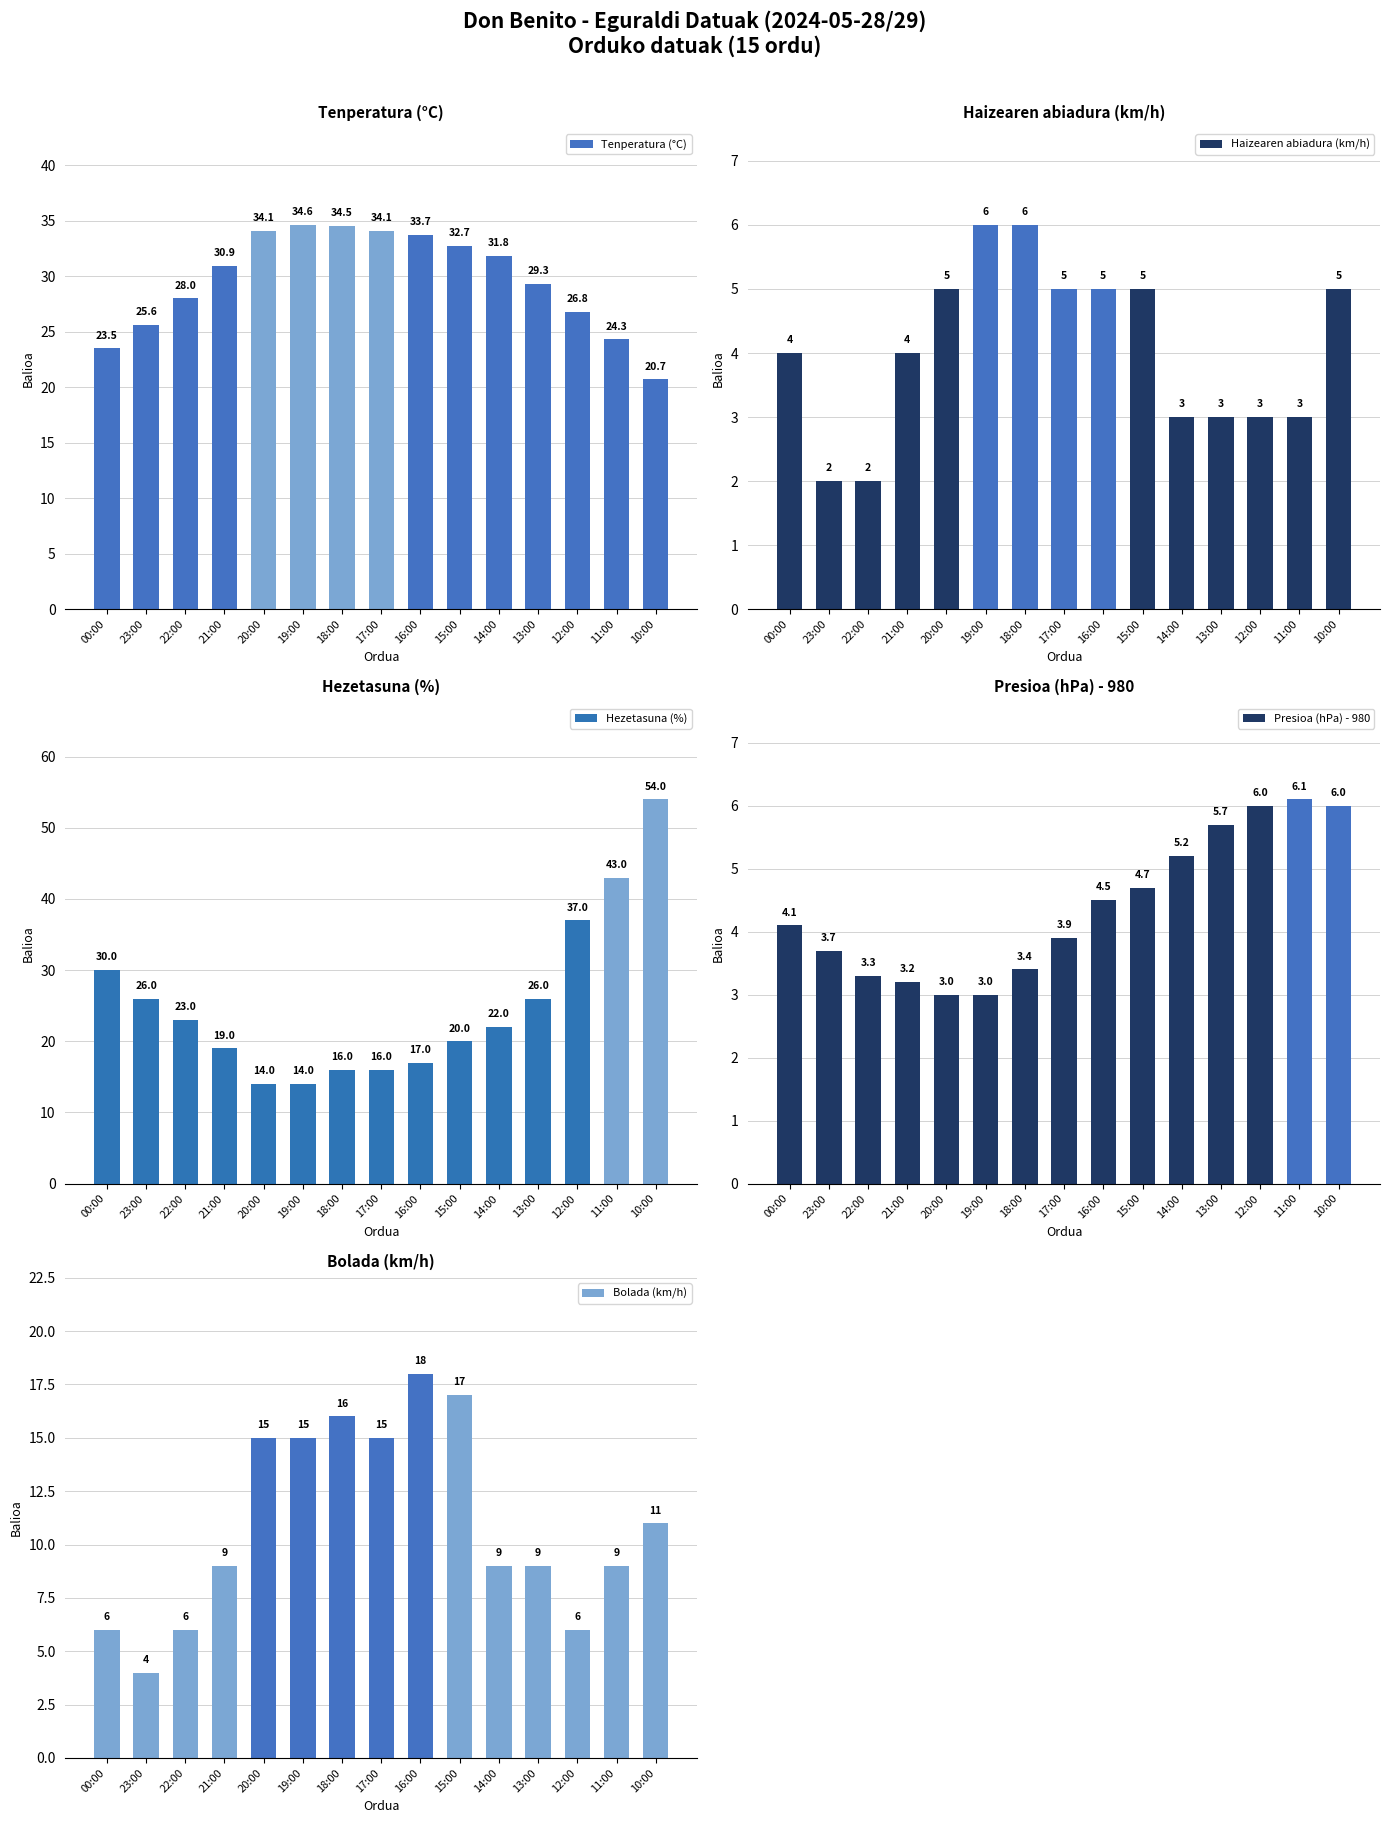

Which series has the widest spread of values?

Hezetasuna (%)